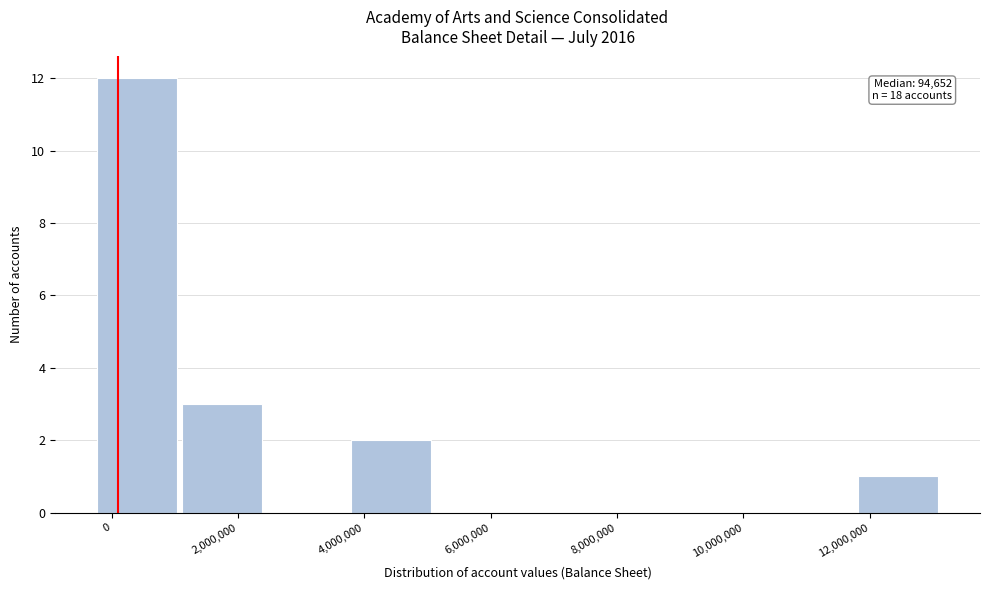

Which range on the x-axis has the tallest bar?

-200000 to 1200000